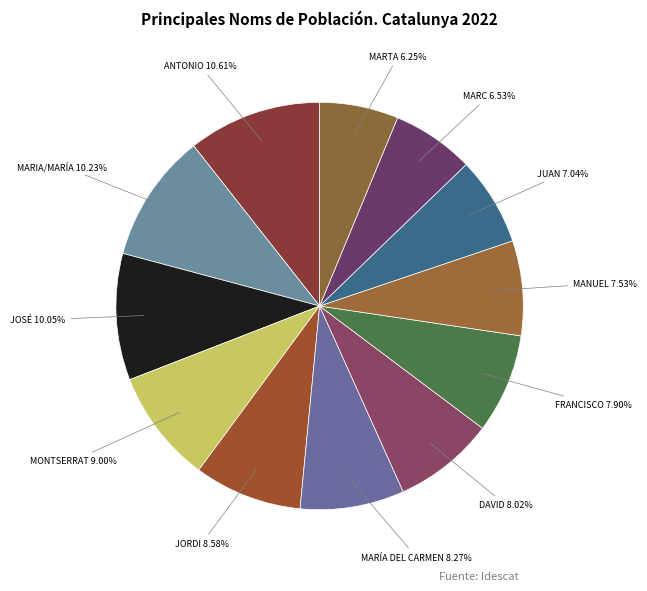

Rank the categories by value from highest to lowest.

ANTONIO, MARIA/MARÍA, JOSÉ, MONTSERRAT, JORDI, MARÍA DEL CARMEN, DAVID, FRANCISCO, MANUEL, JUAN, MARC, MARTA